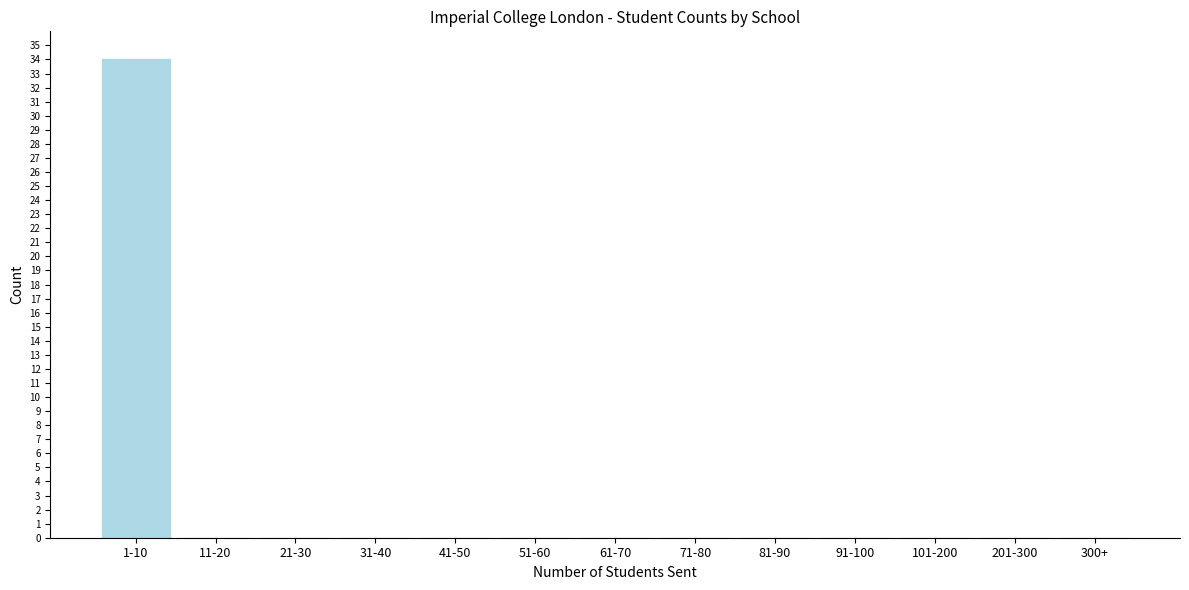

Reading left to right, extract all data points from this chart.

1-10=34	11-20=0	21-30=0	31-40=0	41-50=0	51-60=0	61-70=0	71-80=0	81-90=0	91-100=0	101-200=0	201-300=0	300+=0